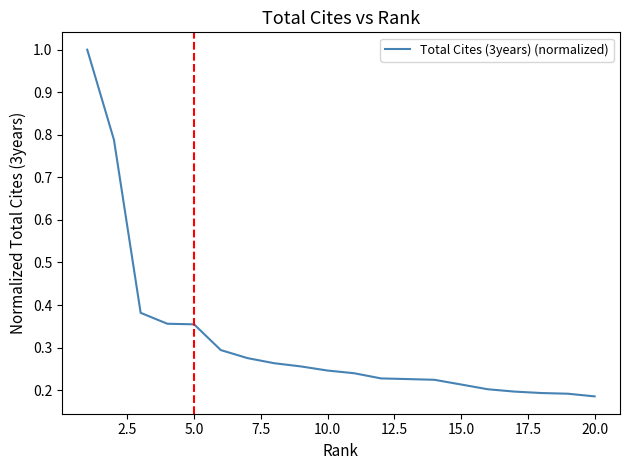

What is the greatest value displayed?

1.0